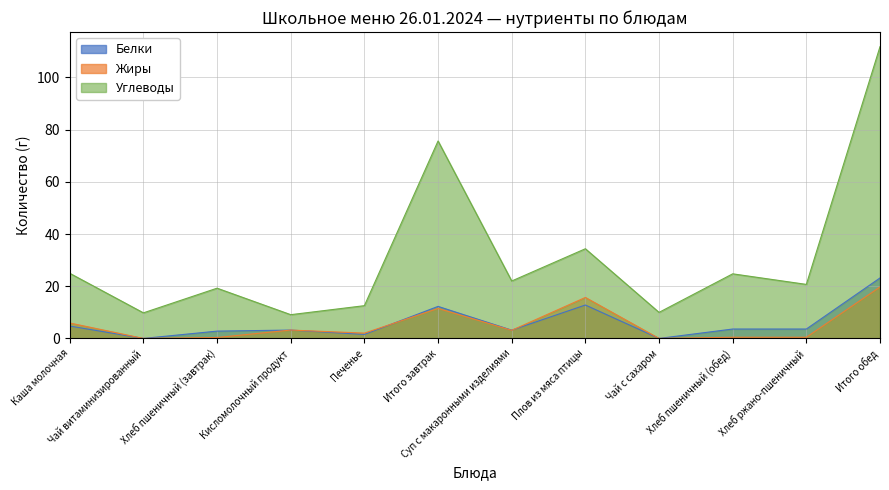

At which label does Белки first exceed 3?

Каша молочная